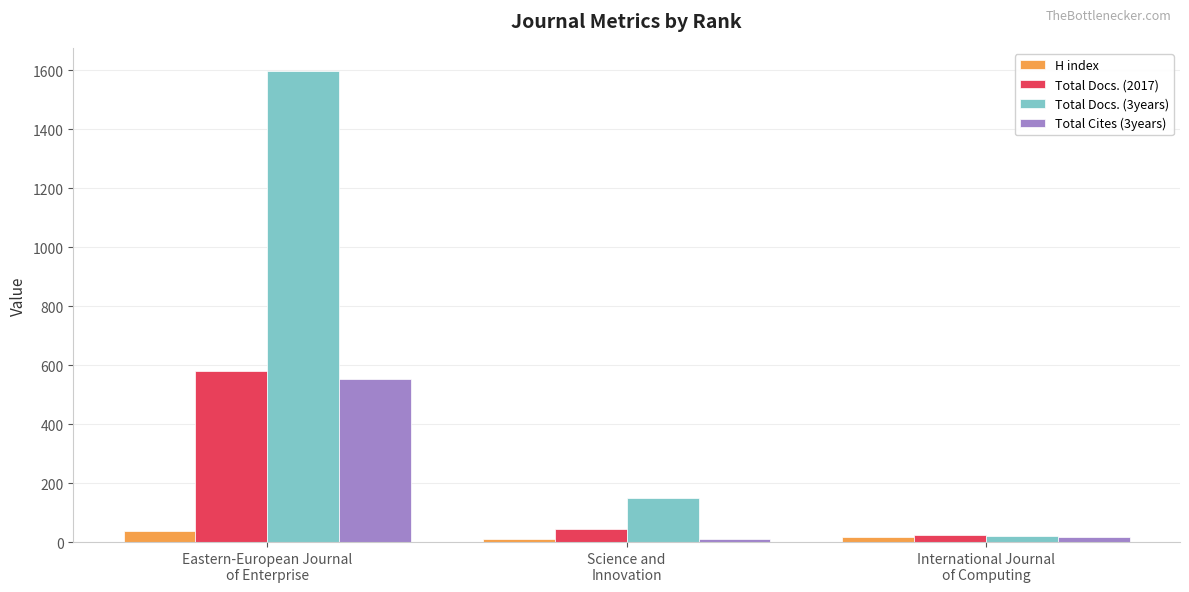

Which series changed the most between Eastern-European Journal
of Enterprise and International Journal
of Computing?

Total Docs. (3years)